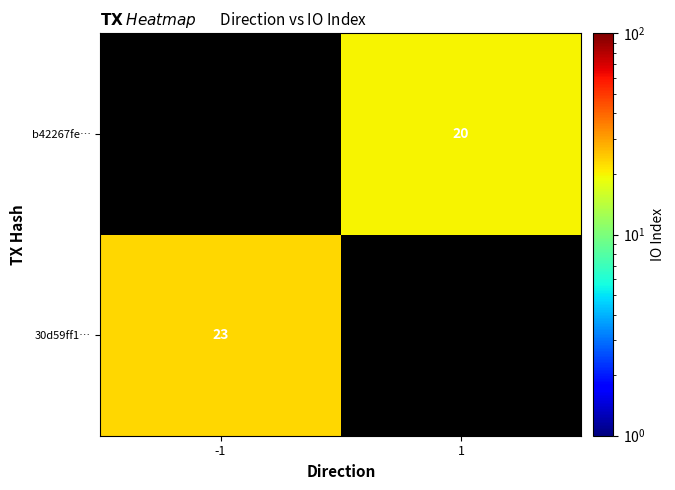

True or false: b42267fe… has a value of 26 at 1.

False